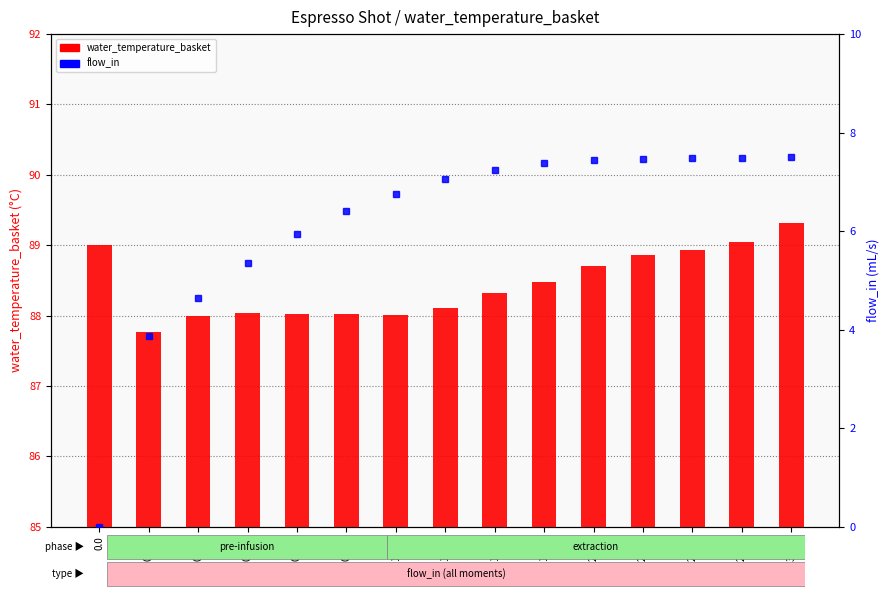

Which series has the largest range (max minus min)?

flow_in